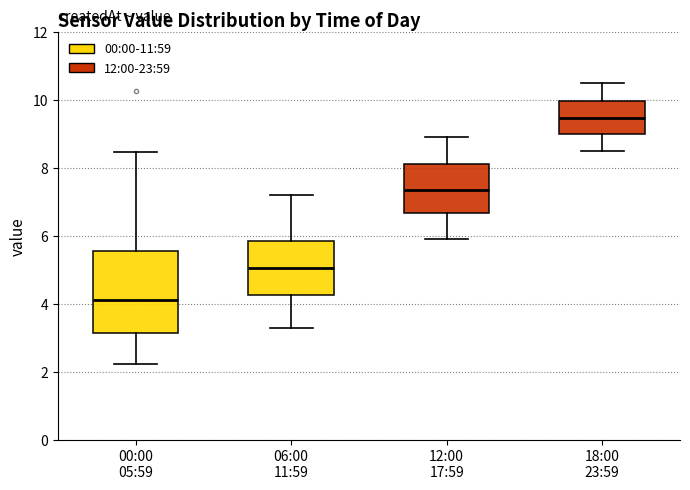

Which box's median line is the lowest?

00:00 05:59